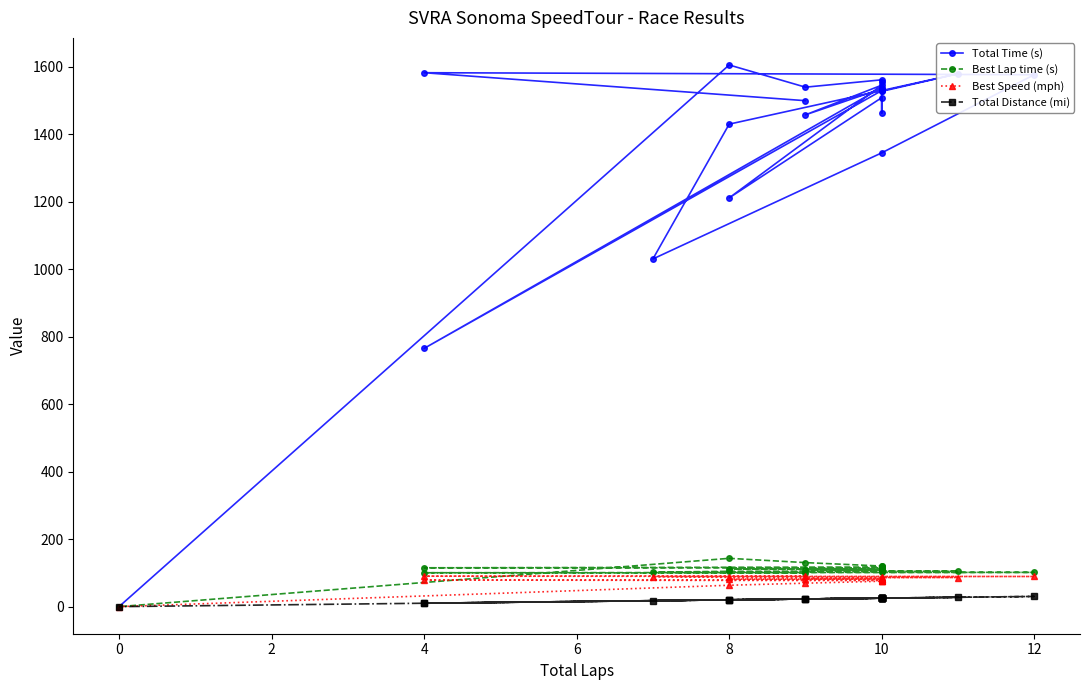

Reading left to right, list all the values displayed in this chart.

Total Time (s): 1499.6	1582.5	1576.5	1344.9	1030.5	1430.1	1579.3	1527.2	1555.0	1535.0	1457.7	1545.5	1211.5	1508.6	1462.7	1529.4	765.3	1538.3	1532.3	1561.4	1539.6	1605.4	0.0
Best Lap time (s): 99.5	100.5	101.5	101.8	102.2	104.7	105.1	105.9	108.9	109.0	109.4	109.5	111.2	111.7	113.4	115.0	115.1	117.4	120.1	120.3	130.5	143.2	0.0
Best Speed (mph): 91.2	90.3	89.3	89.2	88.8	86.7	86.3	85.7	83.3	83.3	82.9	82.9	81.6	81.2	80.0	78.9	78.8	77.3	75.5	75.4	69.5	63.4	0.0
Total Distance (mi): 22.7	10.1	30.2	25.2	17.6	20.2	27.7	25.2	25.2	25.2	22.7	25.2	20.2	25.2	25.2	25.2	10.1	25.2	25.2	25.2	22.7	20.2	0.0